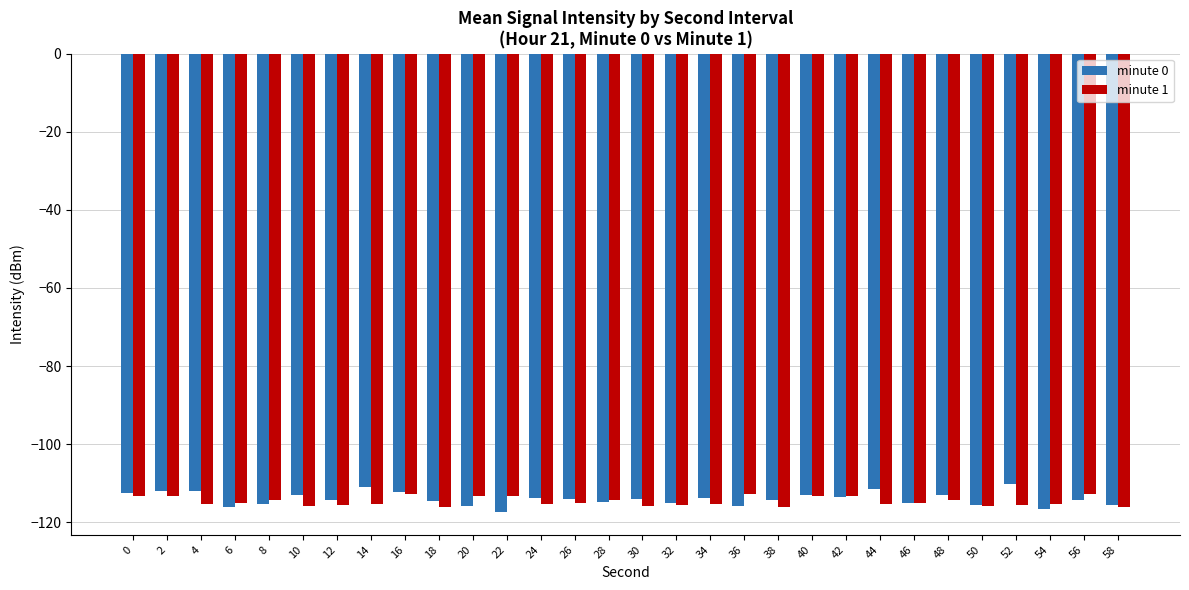

The minute 1 series shows -166.2 at 16. True or false?

False